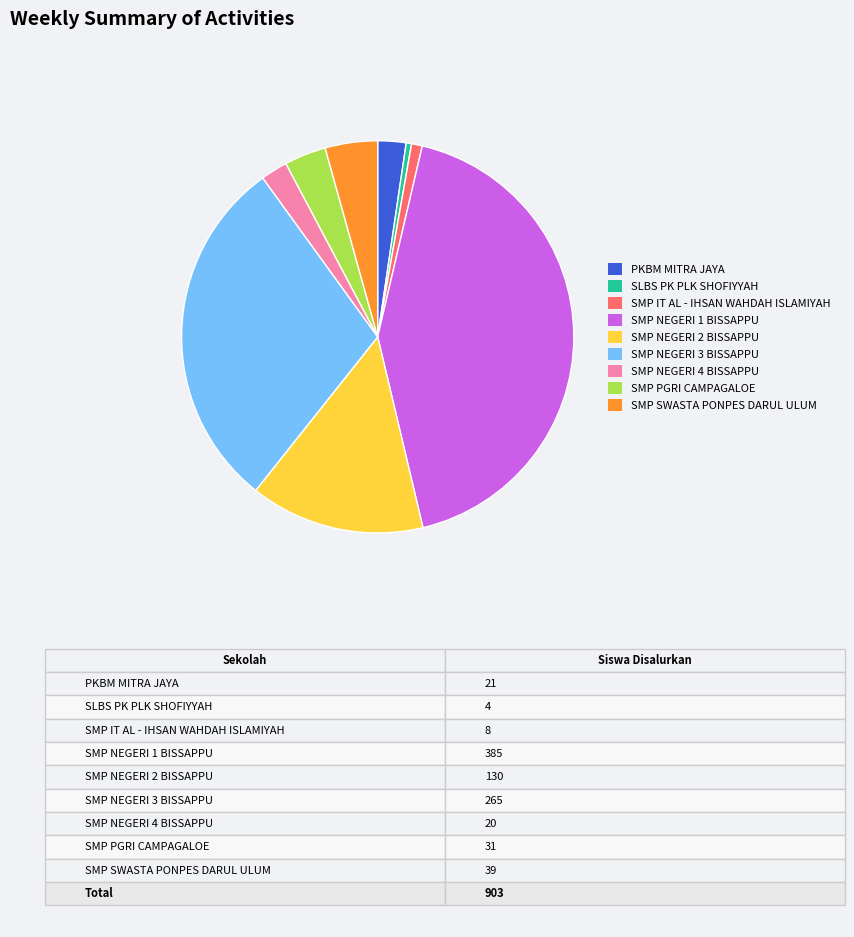

How many segments does this pie chart have?

9